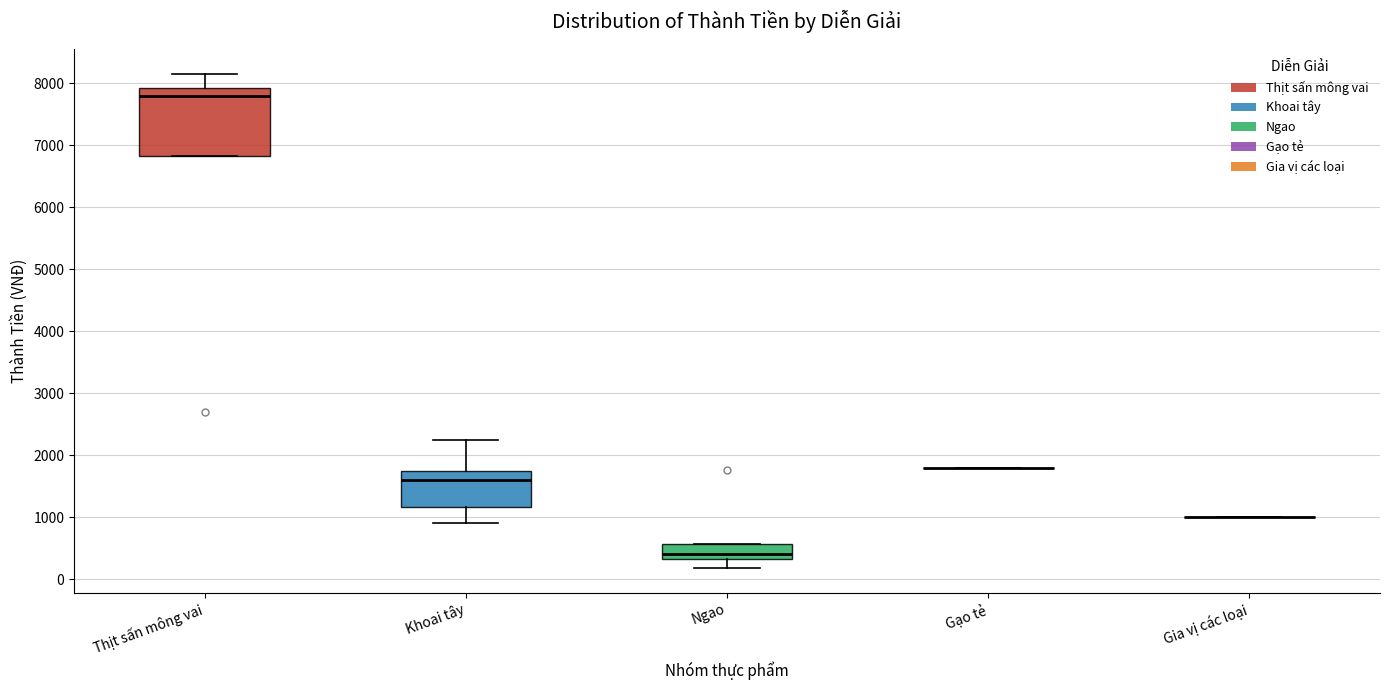

Where does the lower whisker of the box for Khoai tây end on the y-axis? The values are not printed on the chart, so give them approximately, as read against the axis.

900